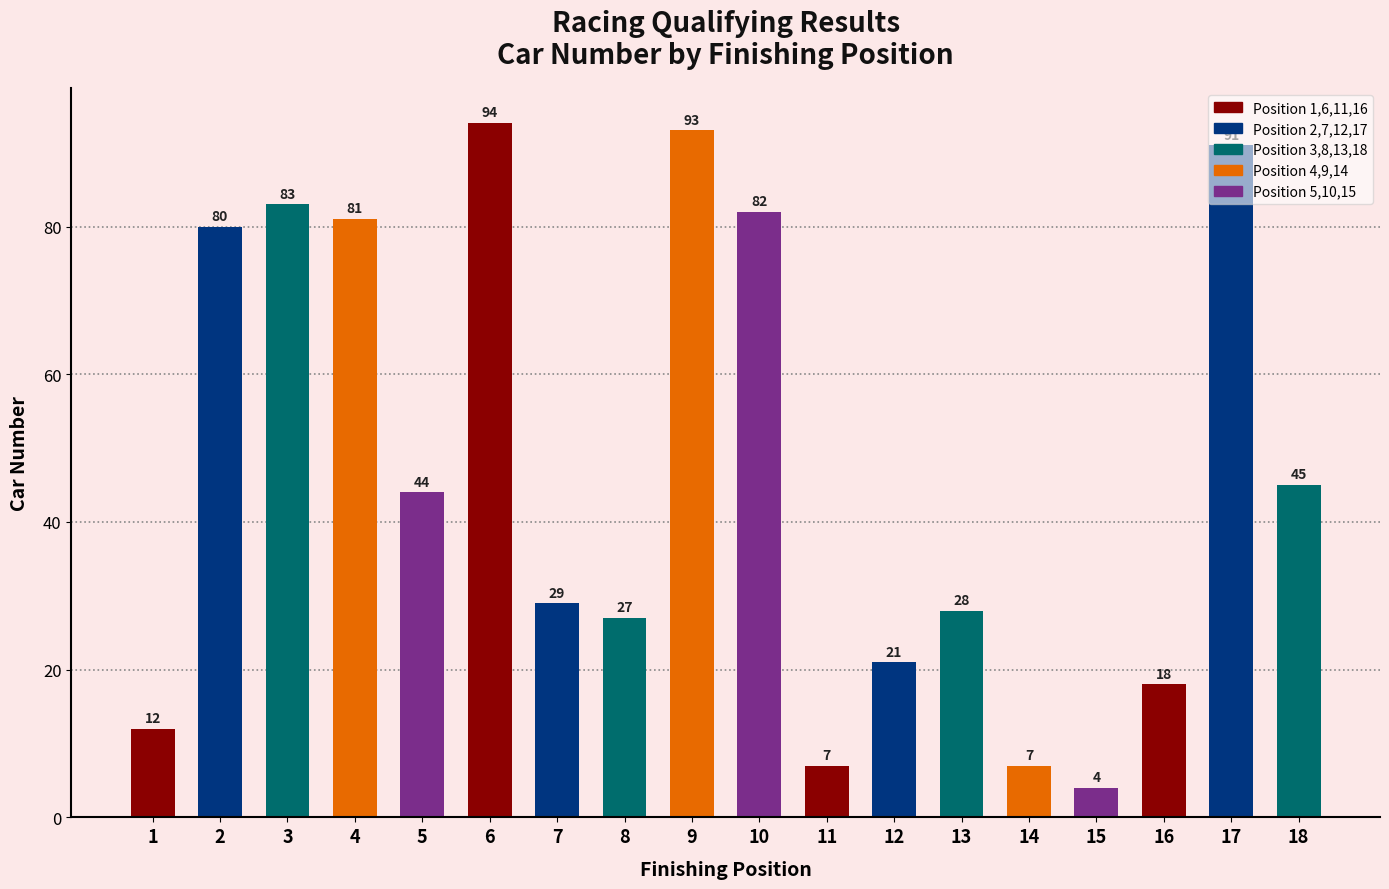

What is the average value?

47